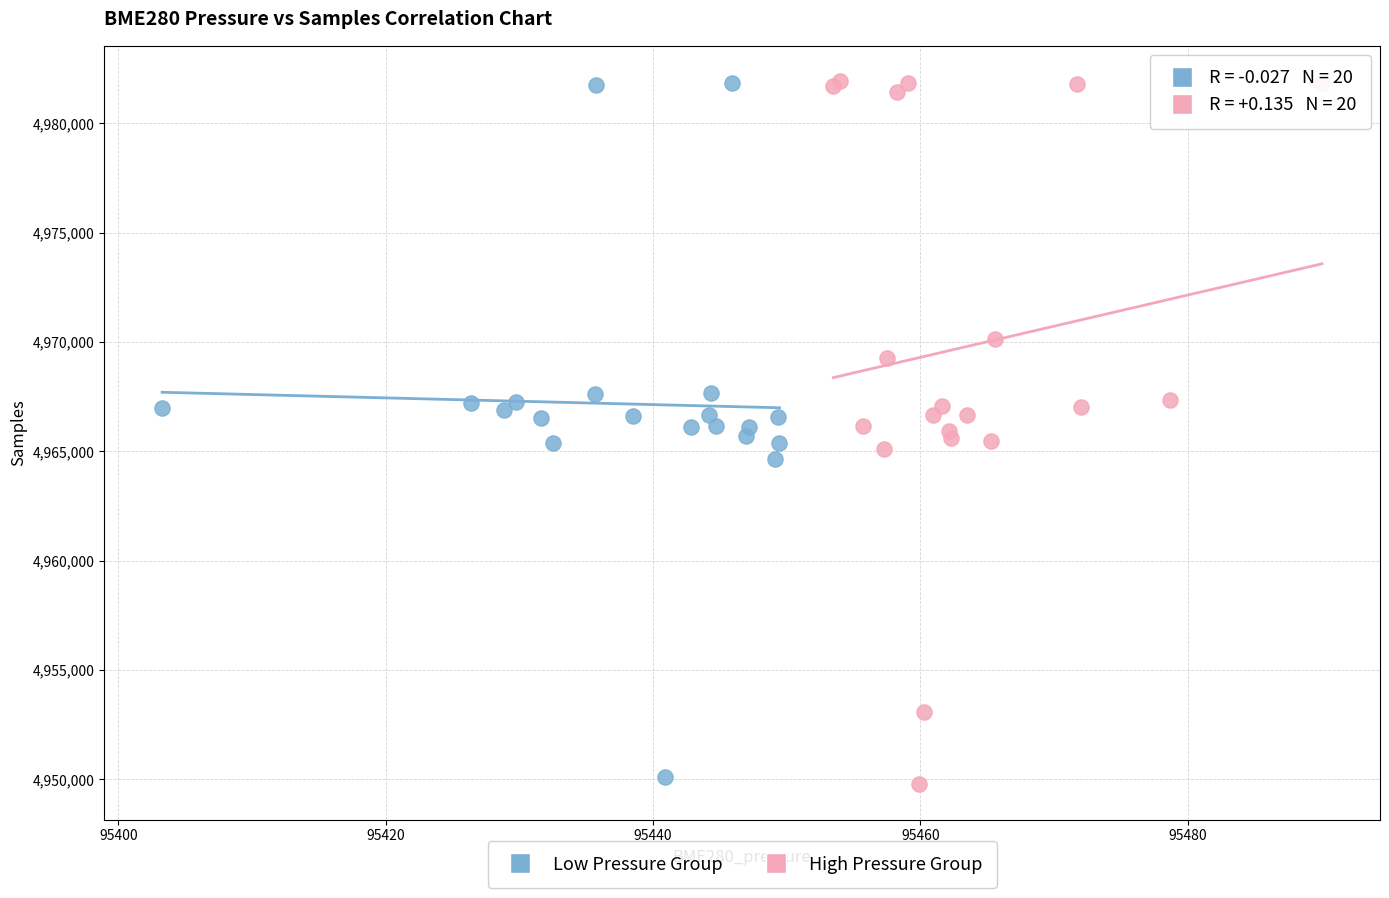

Which series reaches the minimum Y coordinate?

High Pressure Group